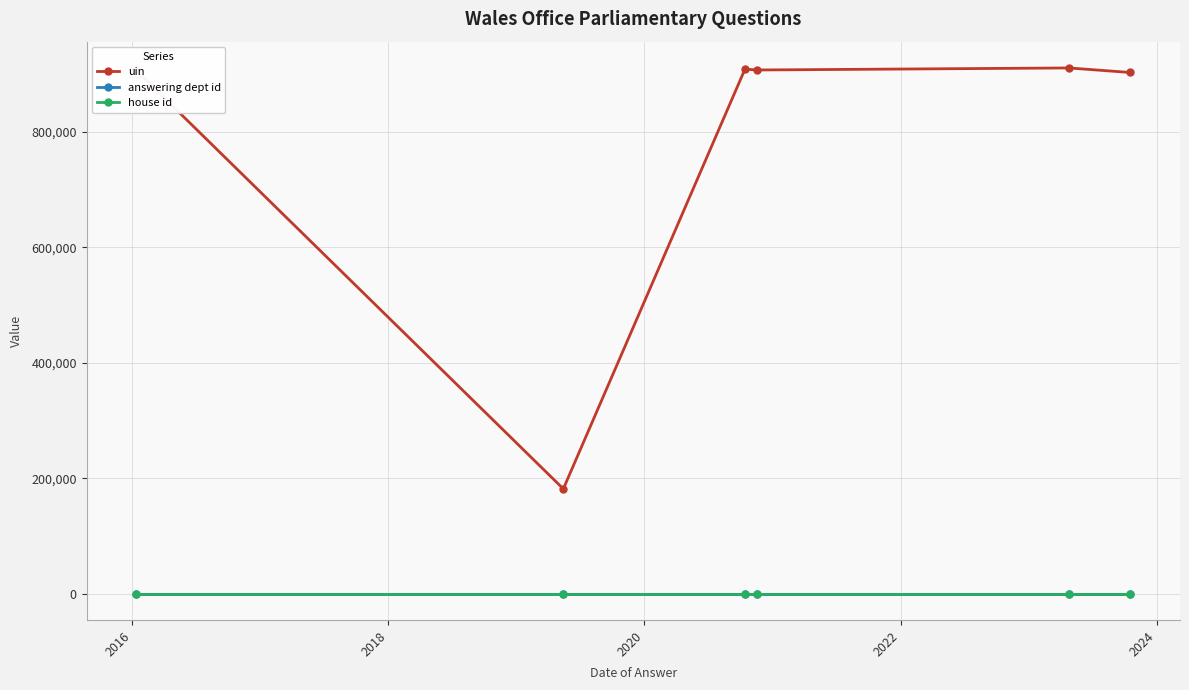

Which series has the widest spread of values?

uin